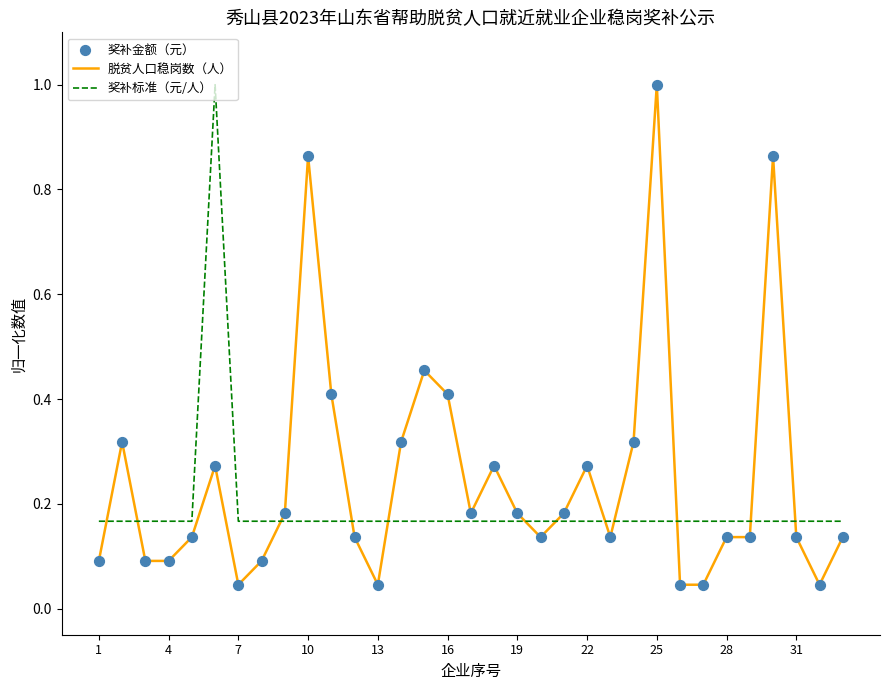

List the series in order of their overall mean, highest first.

脱贫人口稳岗数（人）, 奖补标准（元/人）